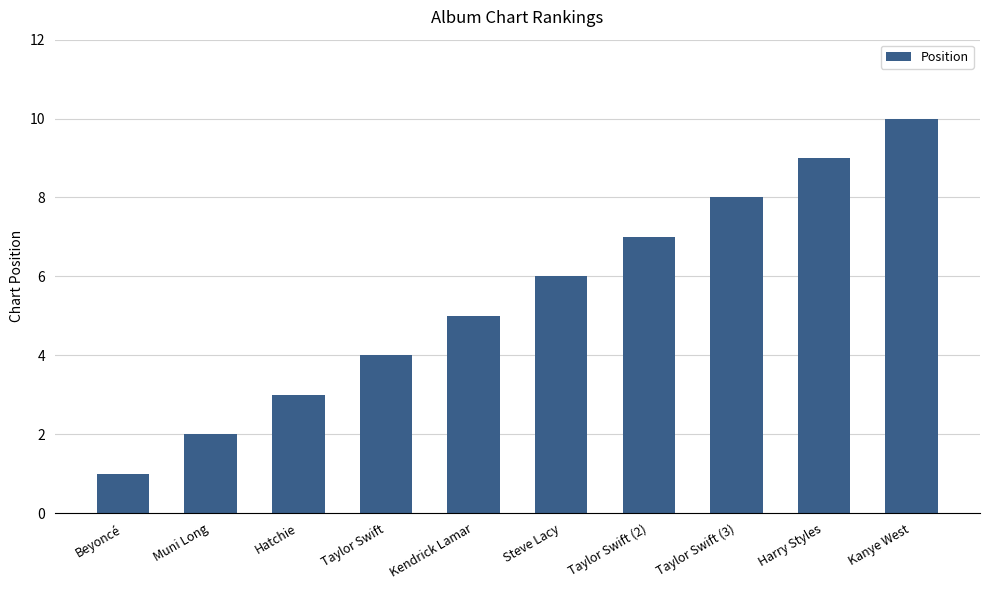

What position from the left is Harry Styles?

9